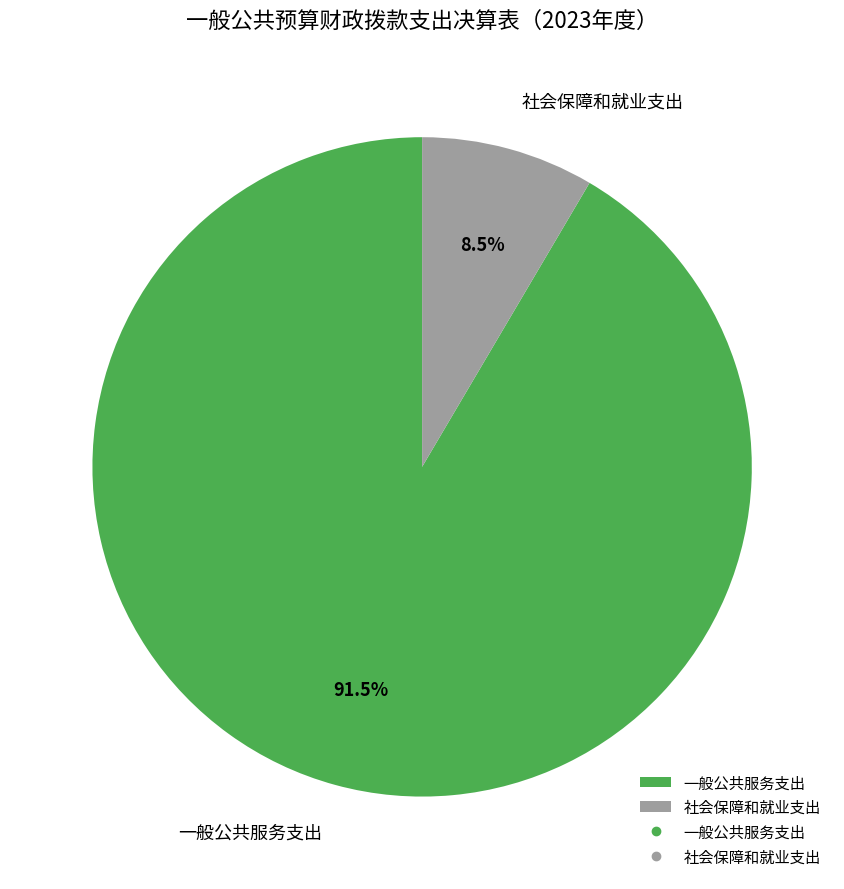

Is there a majority slice in this chart?

Yes